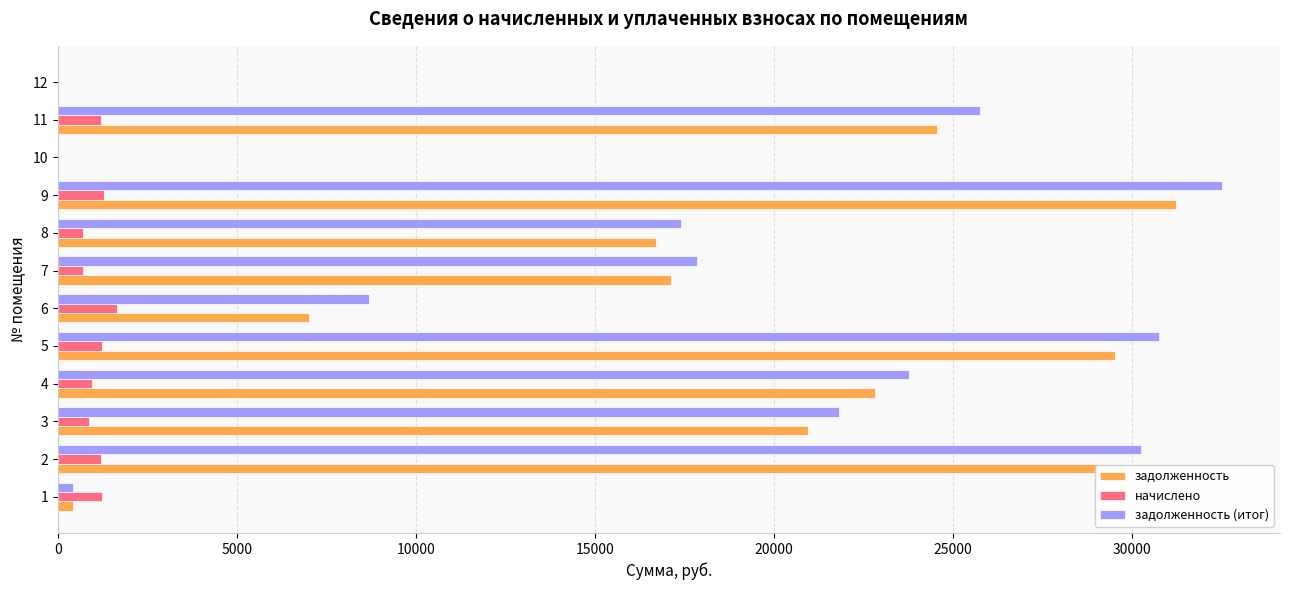

The value of задолженность at 2 is 29053.3. True or false?

True